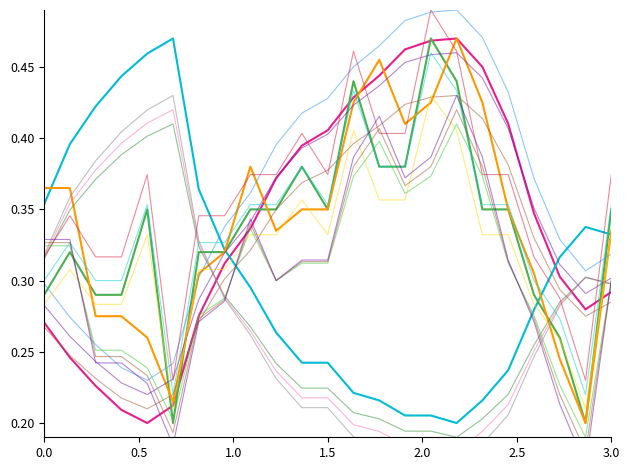

Count the number of data series in this chart.

4